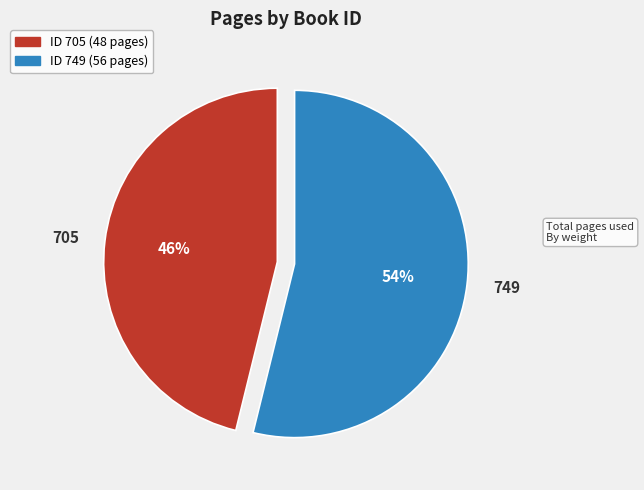

Is there a majority slice in this chart?

Yes